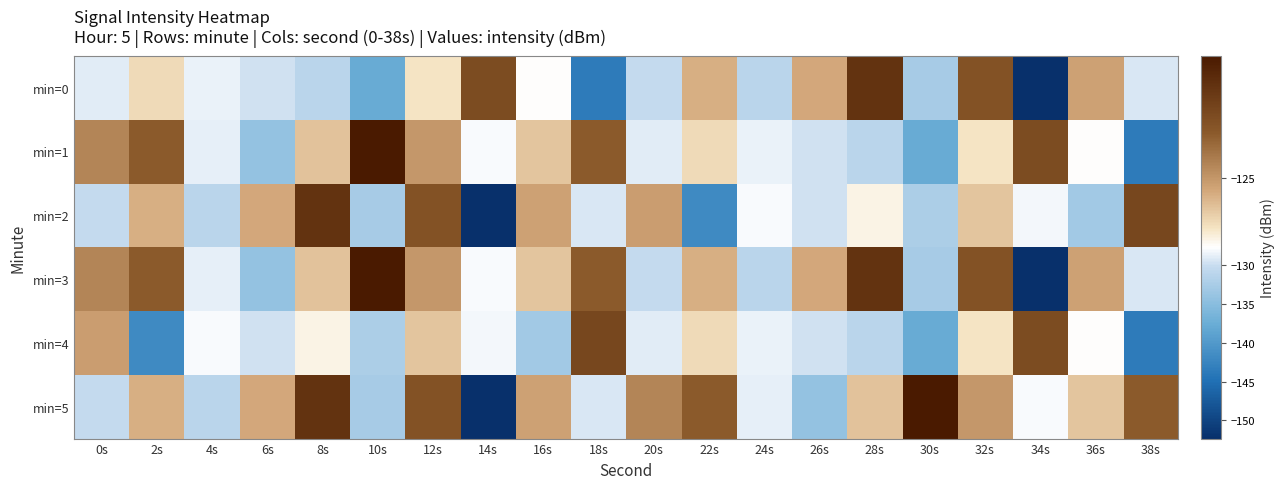

What is the total value across all series at 28s?

-758.5